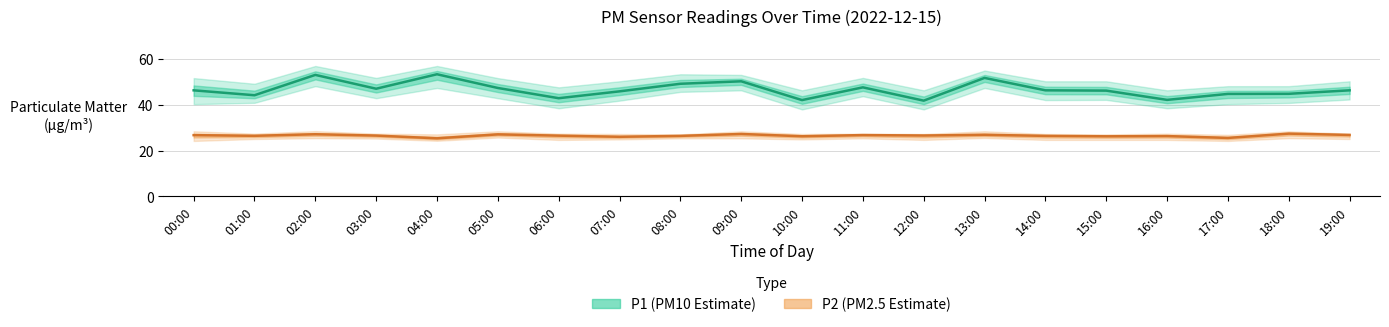

Where is P1 (PM10 Estimate) nearest to the value 47?

03:00